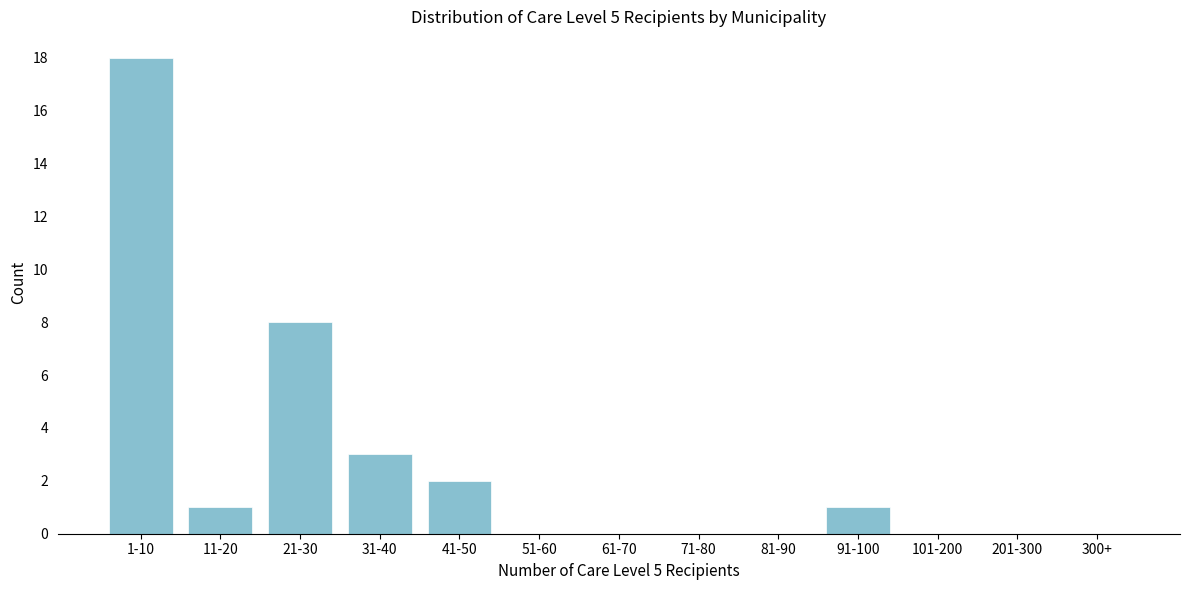

Reading left to right, list all the values displayed in this chart.

1-10=18	11-20=1	21-30=8	31-40=3	41-50=2	51-60=0	61-70=0	71-80=0	81-90=0	91-100=1	101-200=0	201-300=0	300+=0